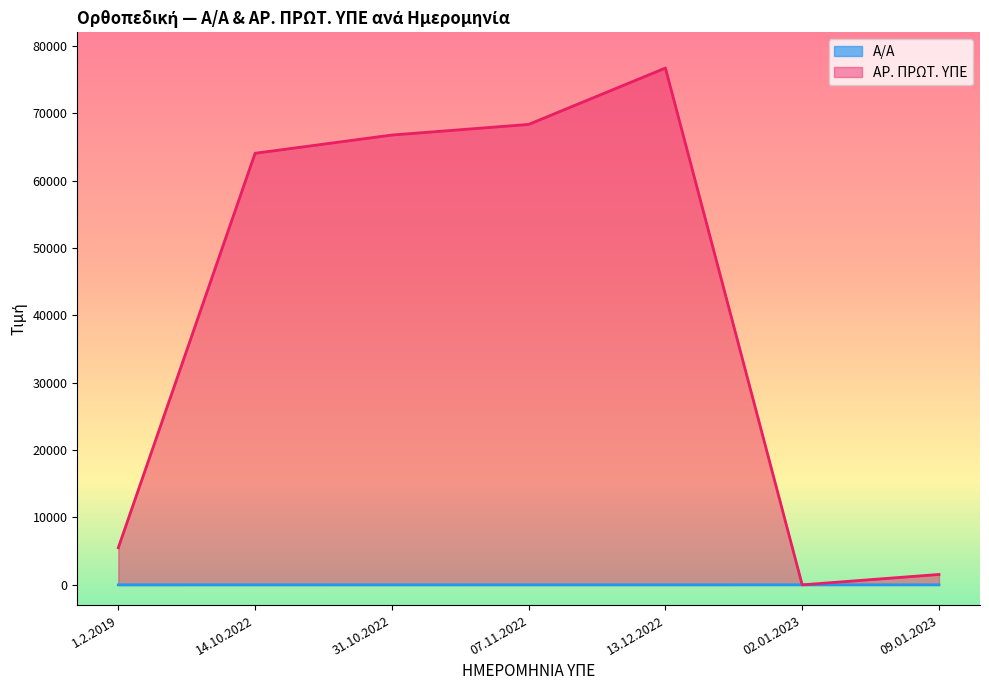

At how many categories does at least one series exceed 24716?

4